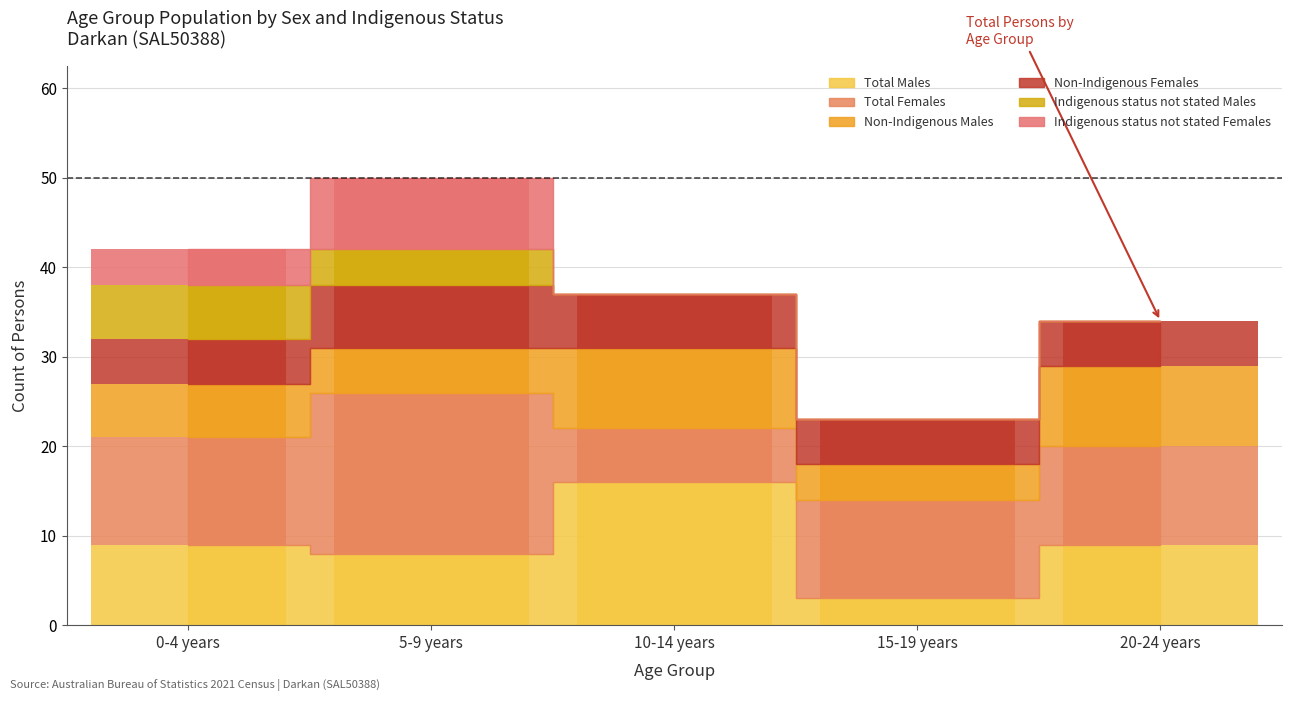

The value of Total Males at 0-4 years is 9. True or false?

True